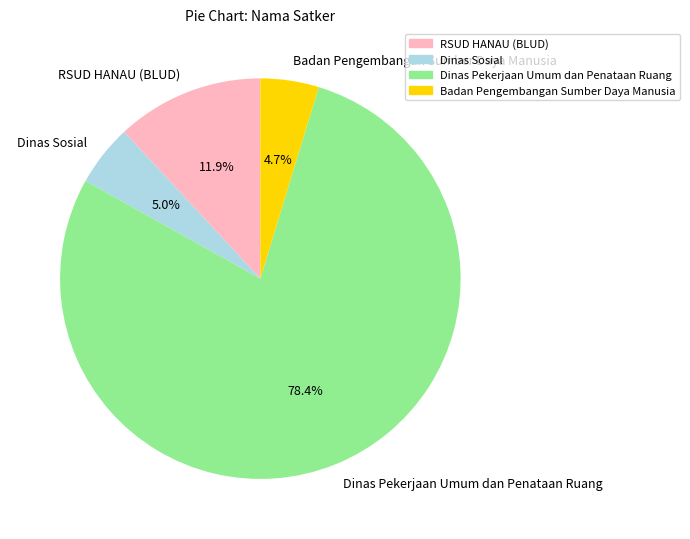

To the nearest percent, what is the difference between the largest and smallest slice percentages?

74%